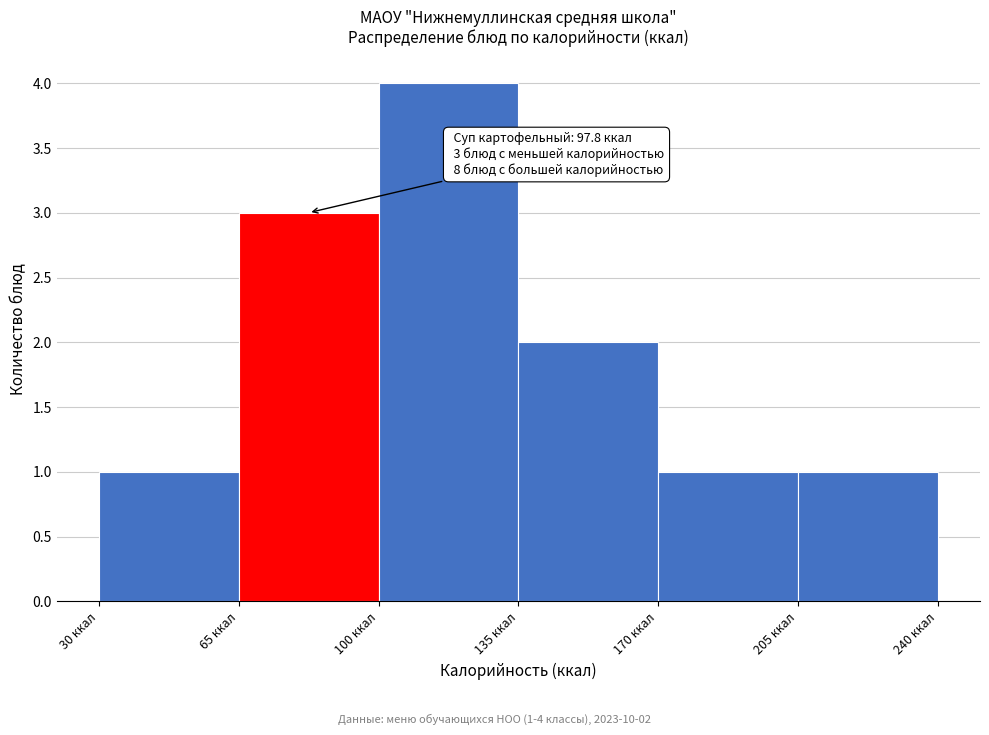

Over which range of the x-axis is the bar tallest?

100 to 135